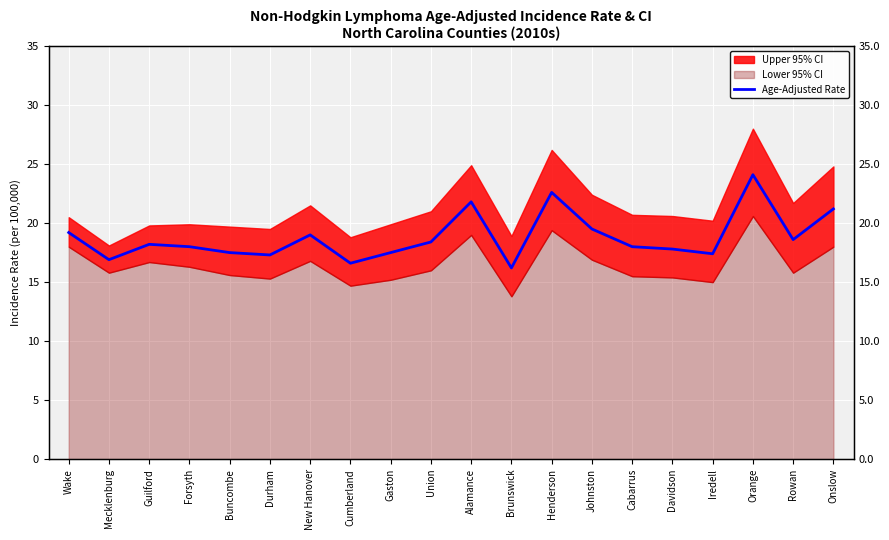

The chart shows a value of 32.5 at Alamance. True or false?

False